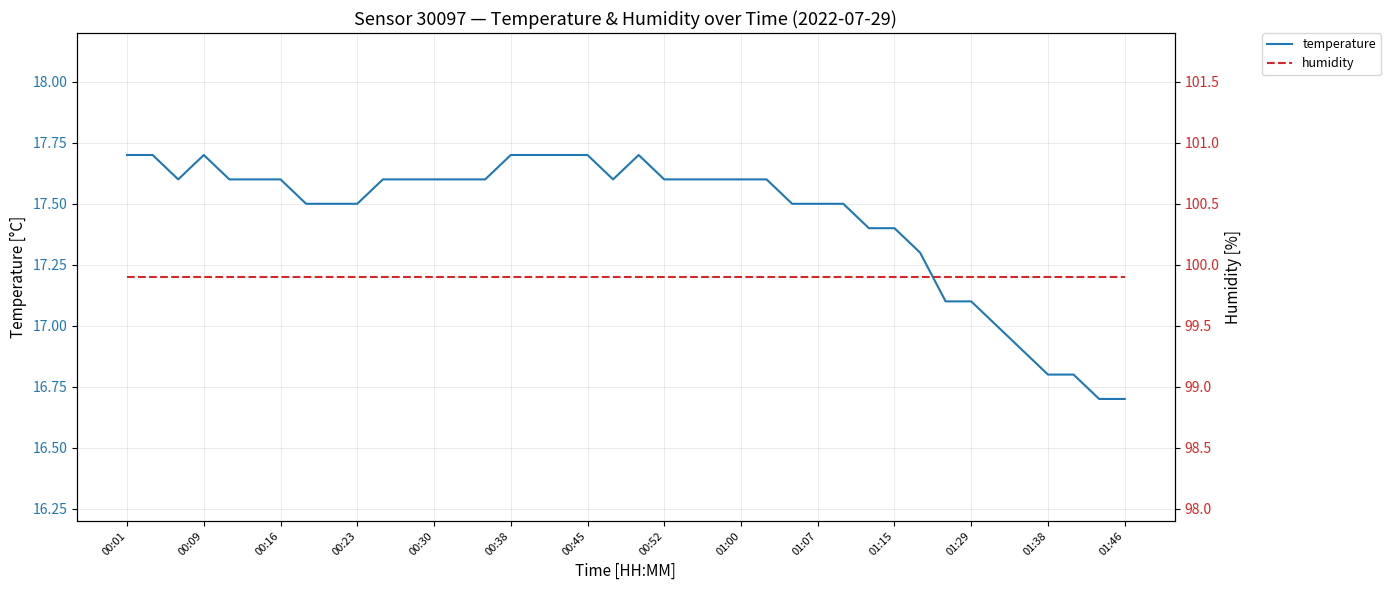

True or false: temperature and humidity intersect in this chart.

False